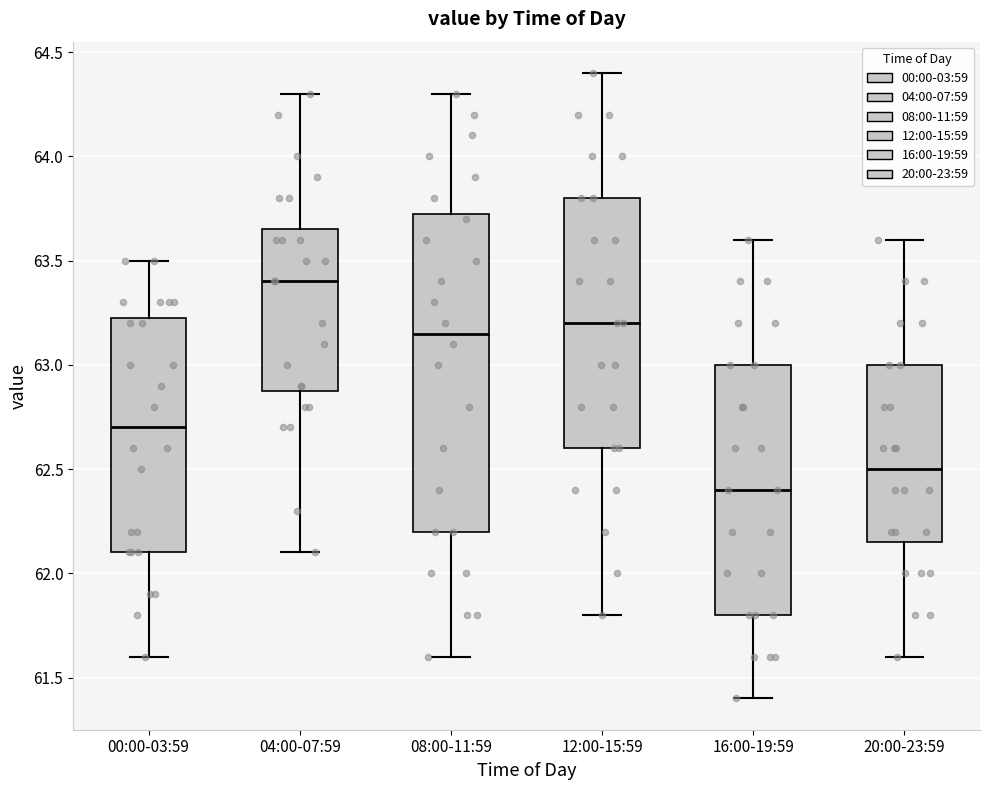

Which box has the lowest median line?

16:00-19:59